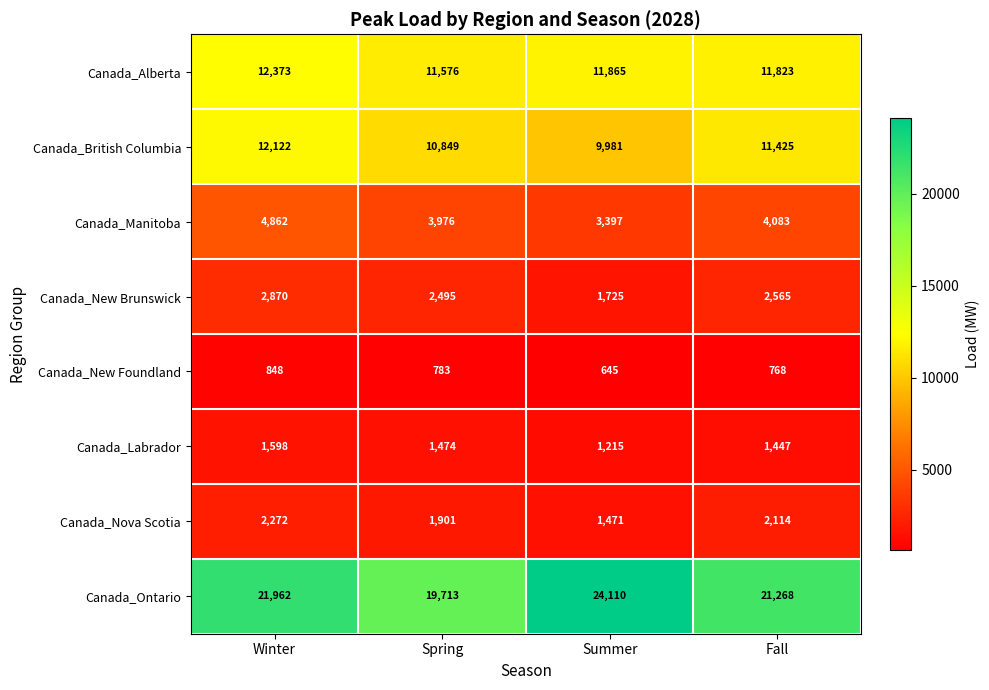

Rank the series by their maximum value, from highest to lowest.

Canada_Ontario, Canada_Alberta, Canada_British Columbia, Canada_Manitoba, Canada_New Brunswick, Canada_Nova Scotia, Canada_Labrador, Canada_New Foundland